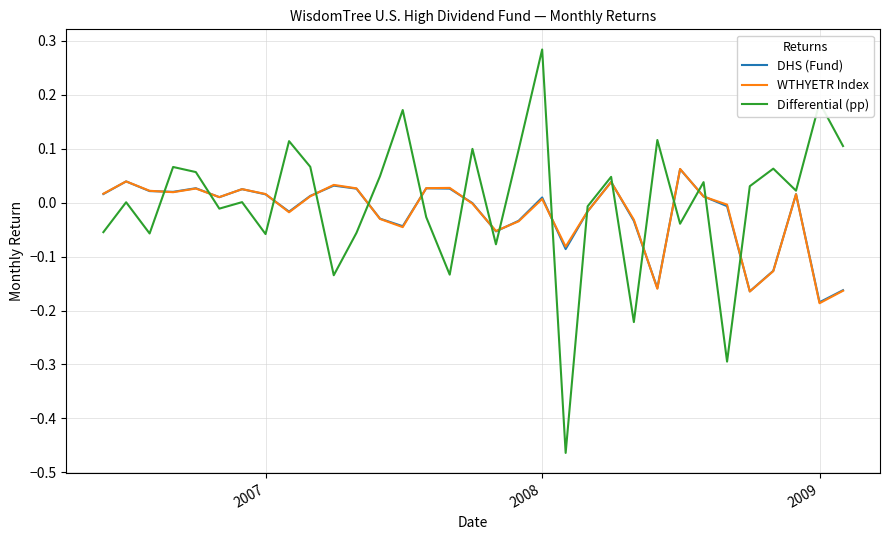

What is the sum of all DHS (Fund) values?

-0.7